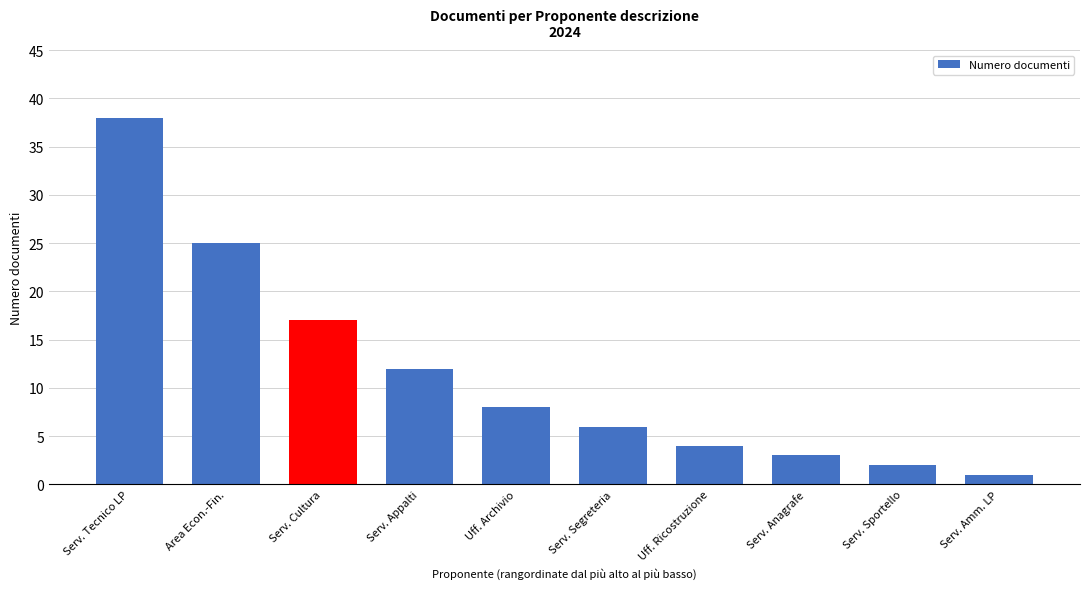

What value does the data have at Serv. Tecnico LP?

38